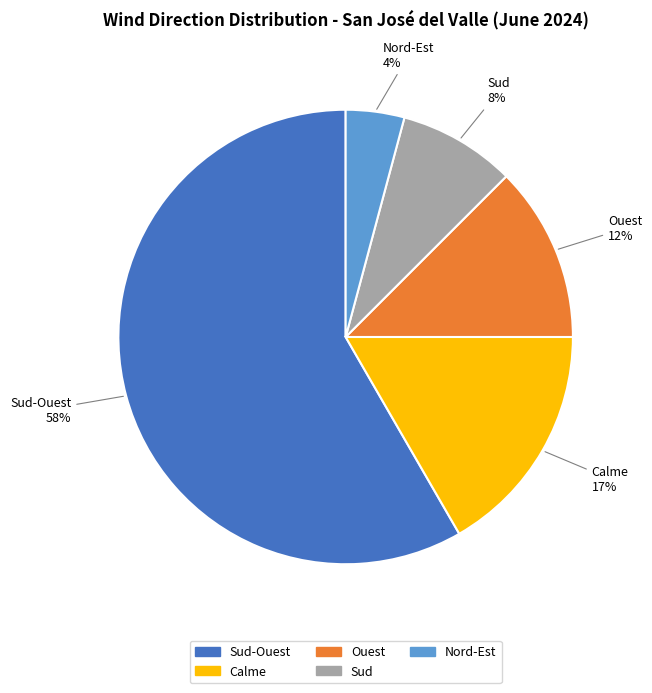

To the nearest percent, what is the average slice percentage?

20%